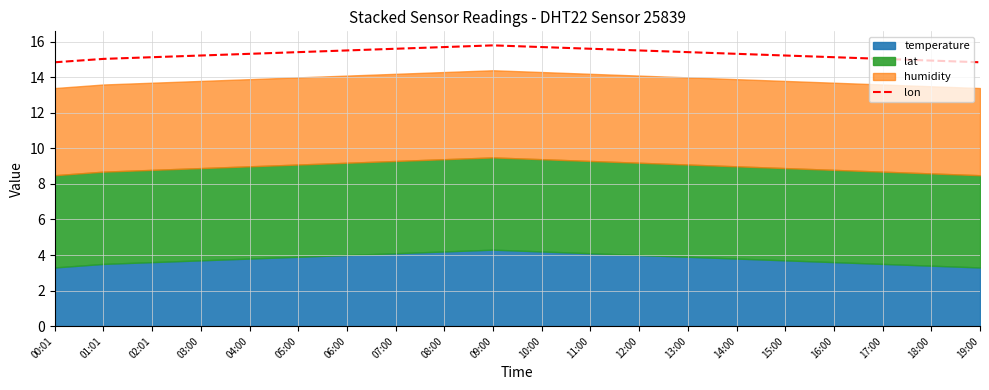

Does the chart display data point markers on the line(s)?

No